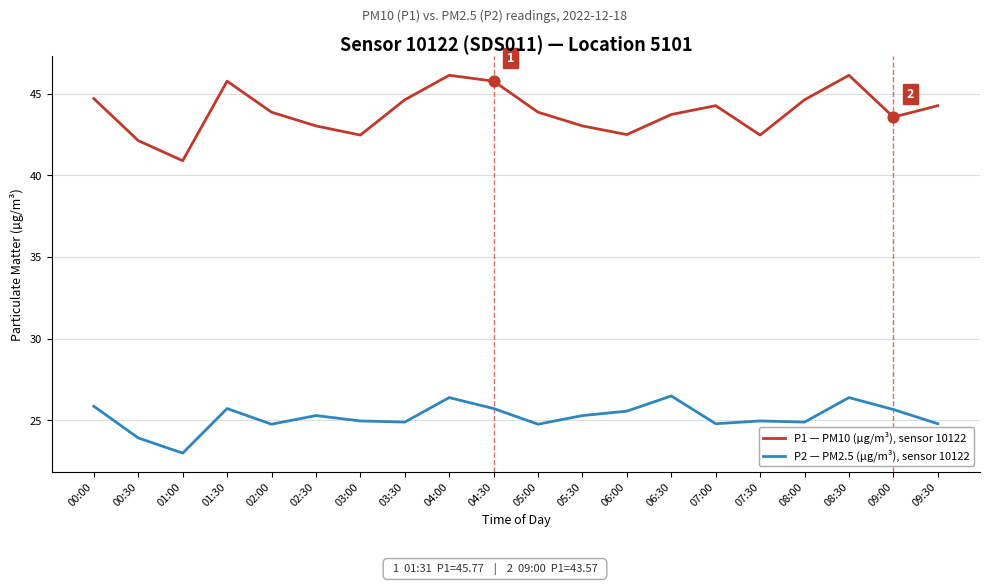

Which series has the largest total across all categories?

P1 — PM10 (µg/m³), sensor 10122